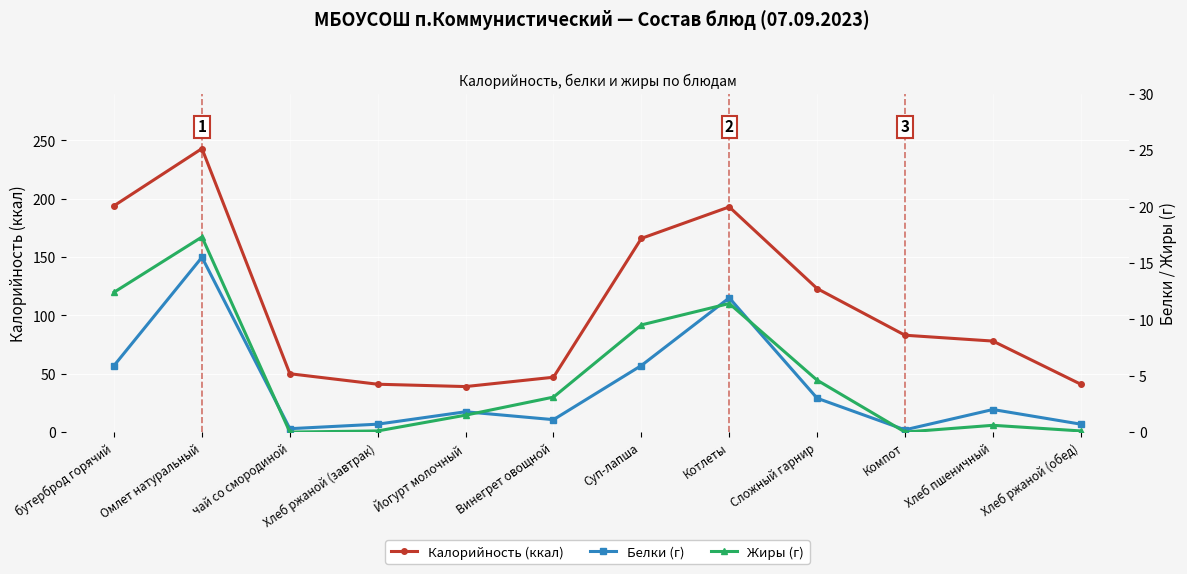

Reading right to left, list all the values displayed in this chart.

Калорийность (ккал): Хлеб ржаной (обед)=41.0	Хлеб пшеничный=78.0	Компот=83.0	Сложный гарнир=123.0	Котлеты=193.0	Суп-лапша=166.0	Винегрет овощной=47.0	Йогурт молочный=39.0	Хлеб ржаной (завтрак)=41.0	чай со смородиной=50.0	Омлет натуральный=243.0	бутерброд горячий=194.0
Белки (г): Хлеб ржаной (обед)=0.7	Хлеб пшеничный=2.0	Компот=0.2	Сложный гарнир=3.0	Котлеты=11.9	Суп-лапша=5.9	Винегрет овощной=1.1	Йогурт молочный=1.8	Хлеб ржаной (завтрак)=0.7	чай со смородиной=0.3	Омлет натуральный=15.5	бутерброд горячий=5.9
Жиры (г): Хлеб ржаной (обед)=0.1	Хлеб пшеничный=0.6	Компот=0.0	Сложный гарнир=4.6	Котлеты=11.4	Суп-лапша=9.5	Винегрет овощной=3.1	Йогурт молочный=1.5	Хлеб ржаной (завтрак)=0.1	чай со смородиной=0.0	Омлет натуральный=17.3	бутерброд горячий=12.4